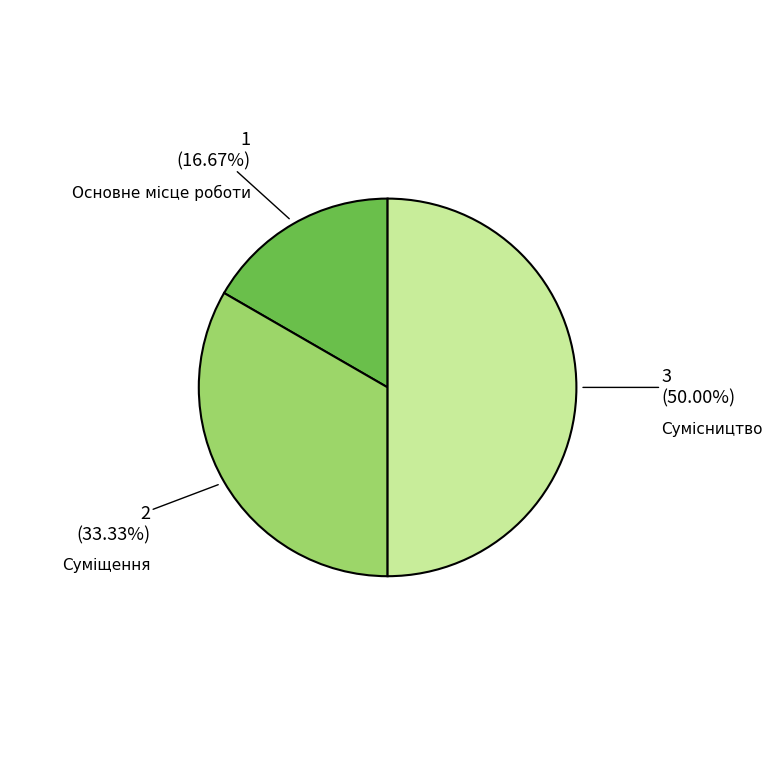

What portion of the pie excludes Сумісництво?

50.0%